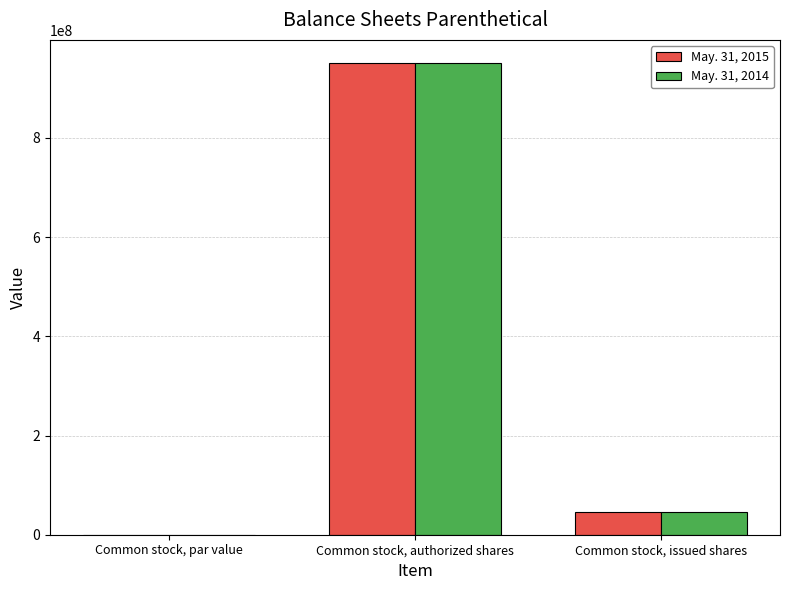

What is the greatest value displayed?

950000000.0